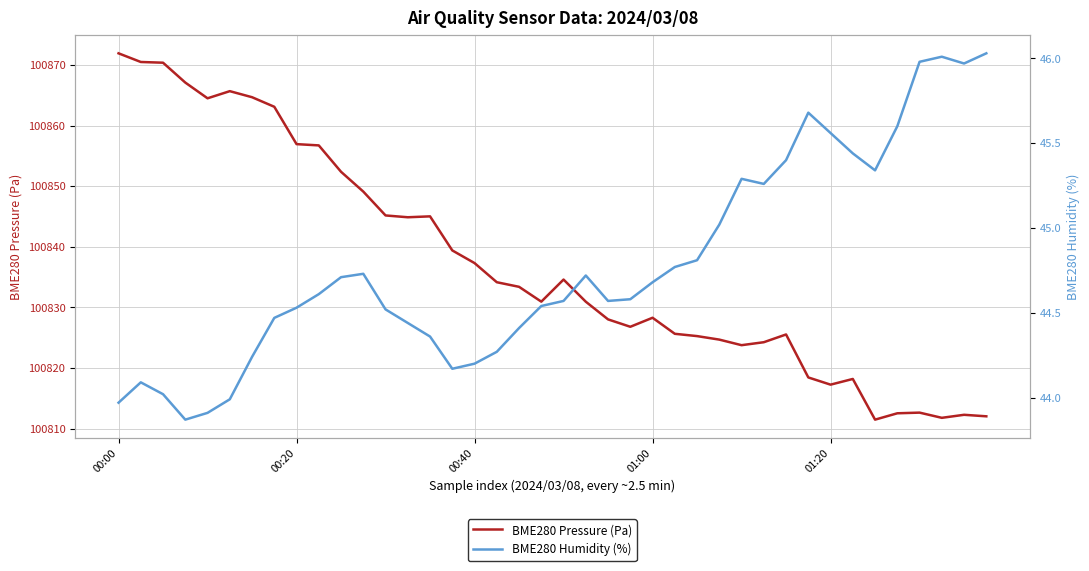

The value of BME280 Humidity (%) at 28 is 30.4. True or false?

False